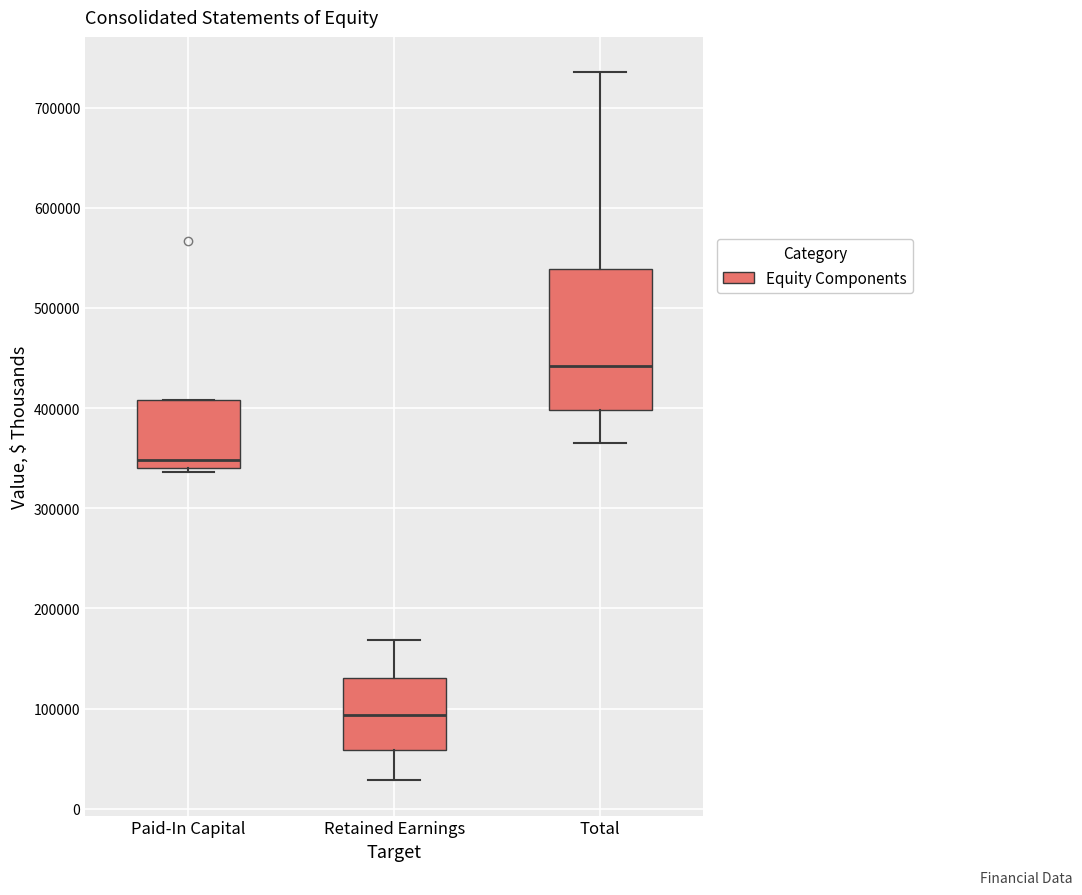

Where is the lower edge of the box for Total on the y-axis? The values are not printed on the chart, so give them approximately, as read against the axis.

400000